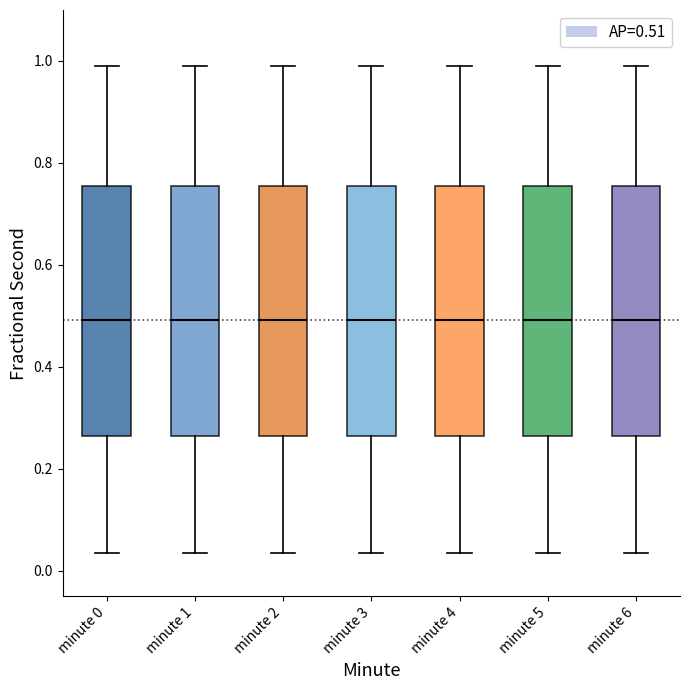

Where does the median line of the box for minute 6 sit on the y-axis? The values are not printed on the chart, so give them approximately, as read against the axis.

0.50